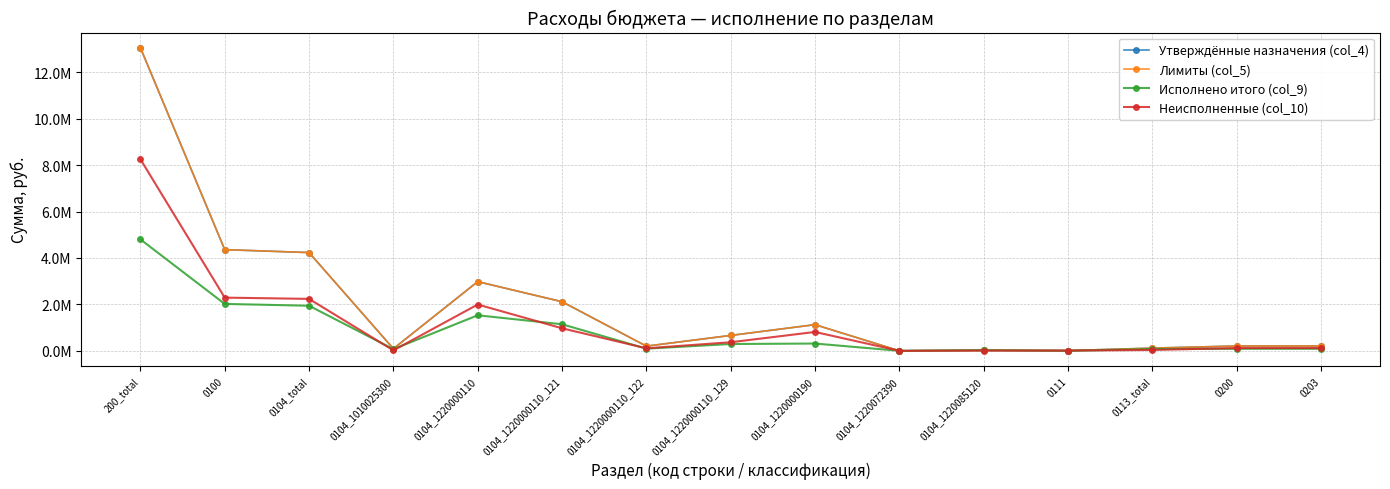

Is this an area chart (filled region under the line)?

No